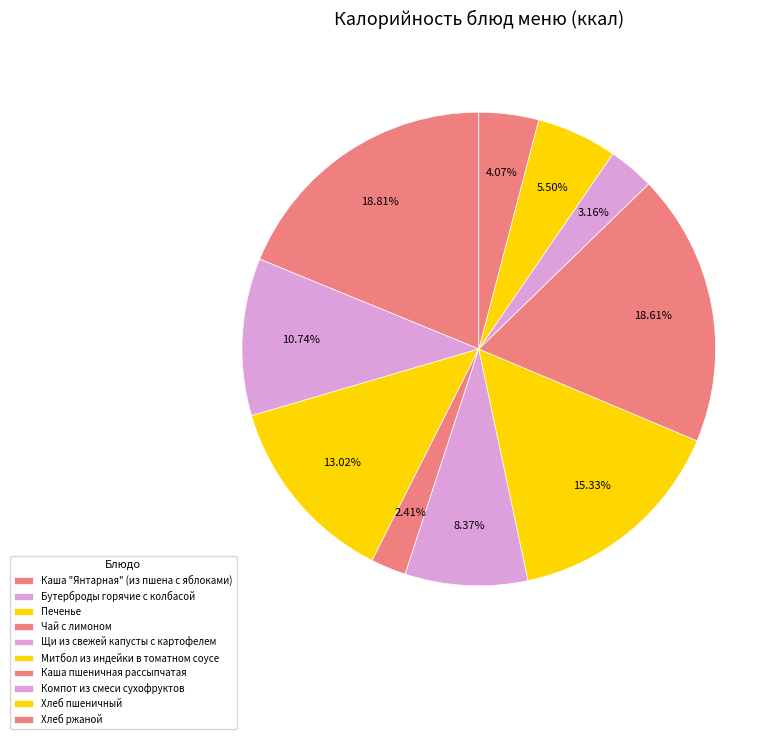

To the nearest percent, what is the difference between the Митбол из индейки в томатном соусе and Печенье slice percentages?

2%